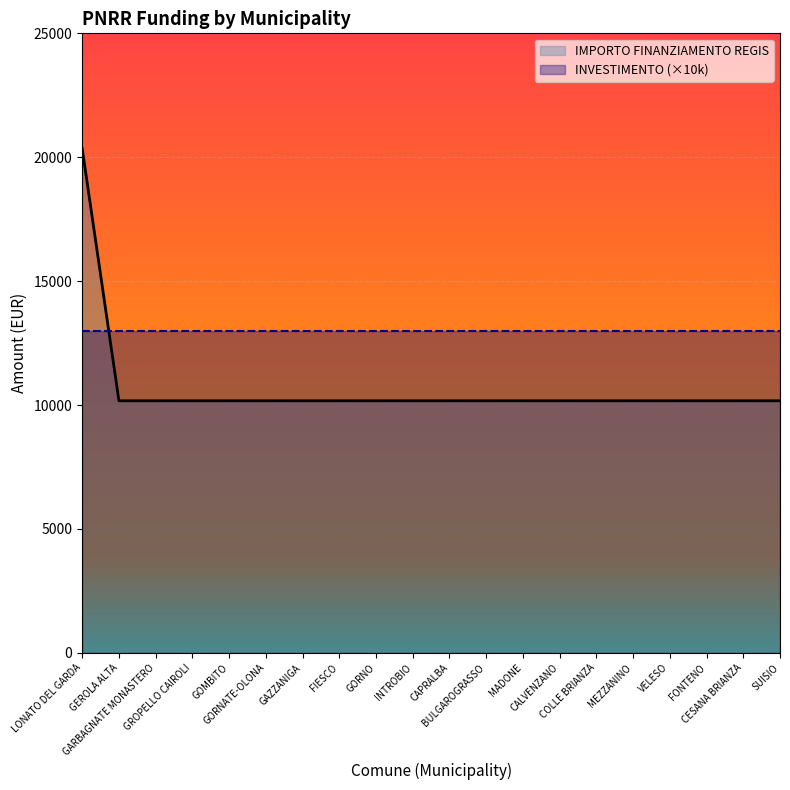

What position from the right is CAPRALBA?

10